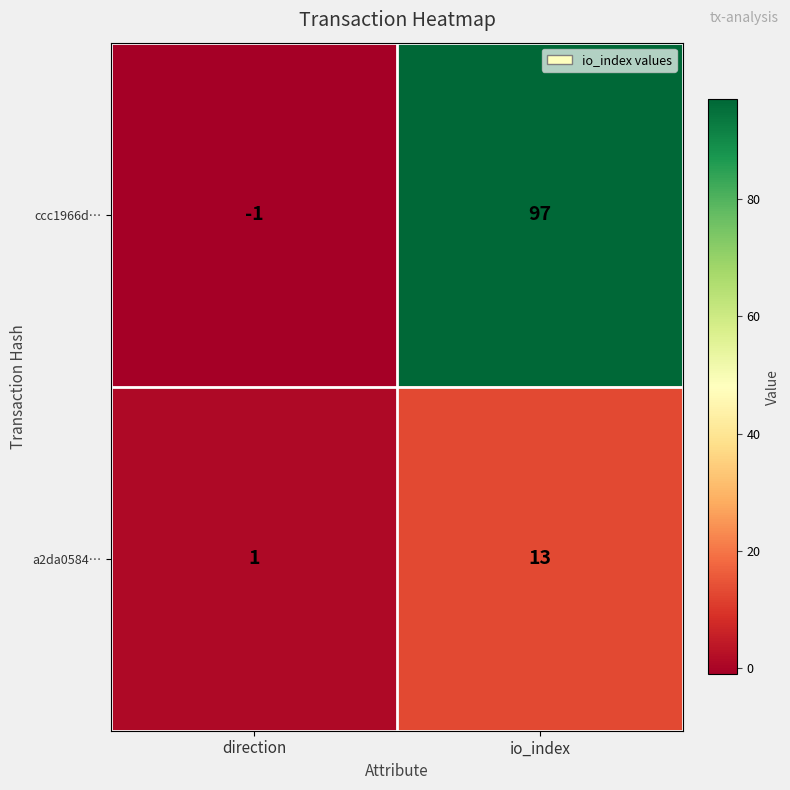

Rank the series by their maximum value, from lowest to highest.

a2da0584…, ccc1966d…